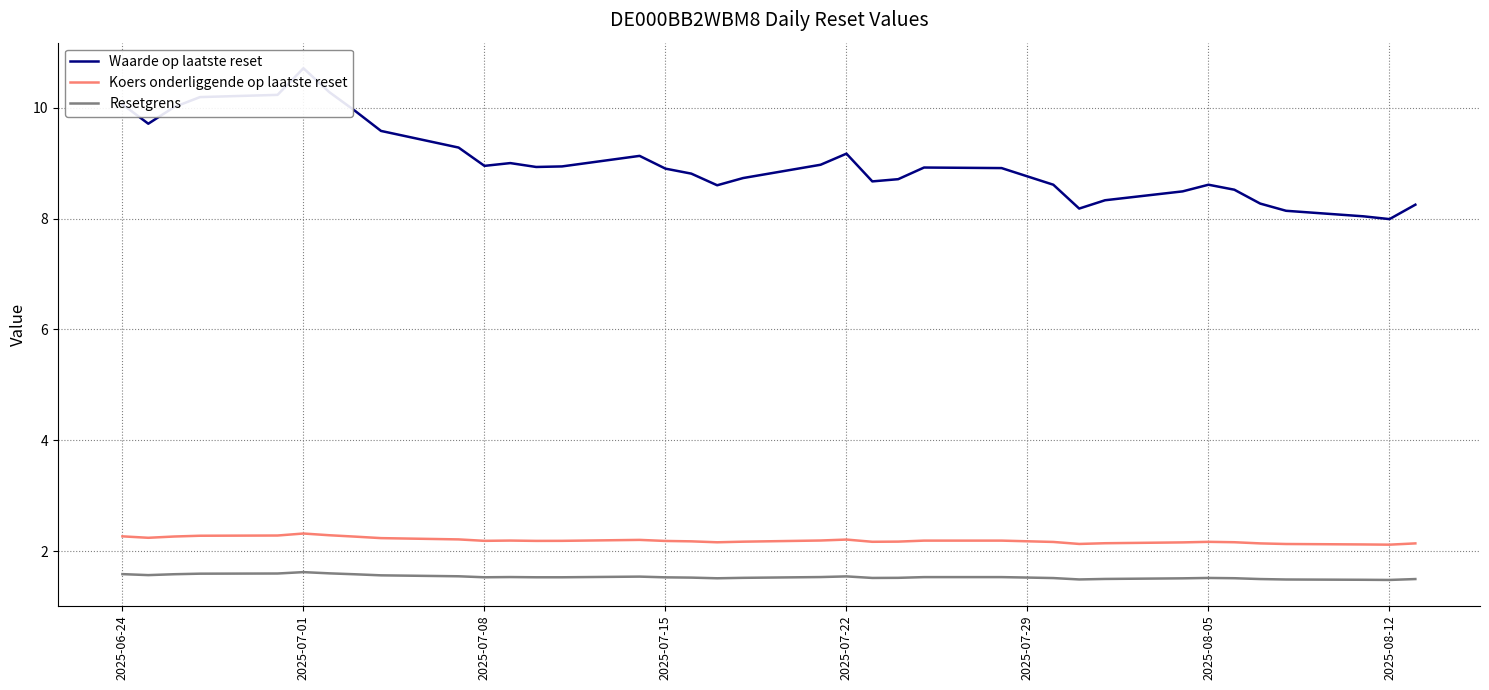

What is the highest value of the Resetgrens series?

1.6